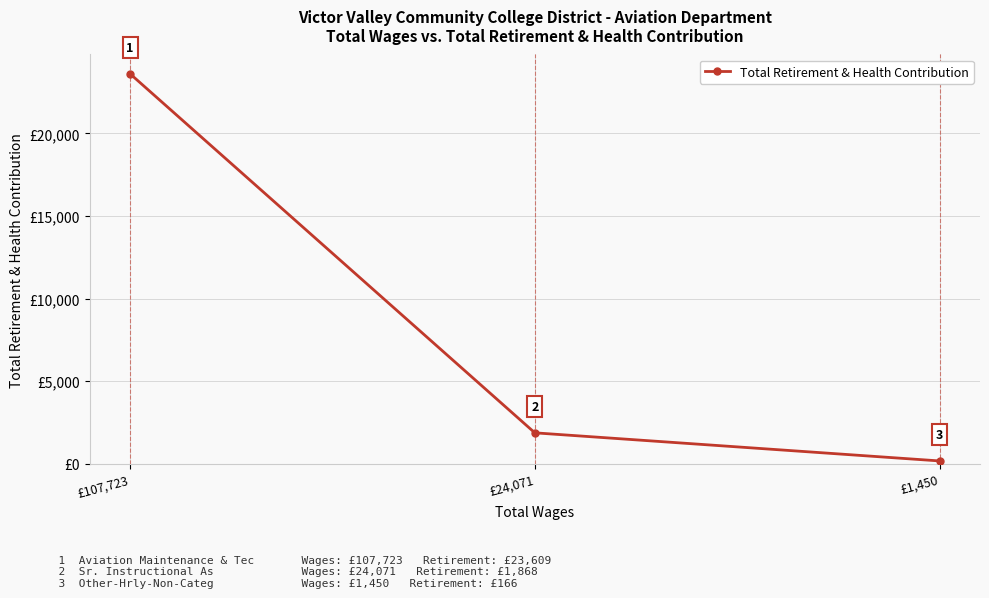

Reading left to right, list all the values displayed in this chart.

23609	1868	166